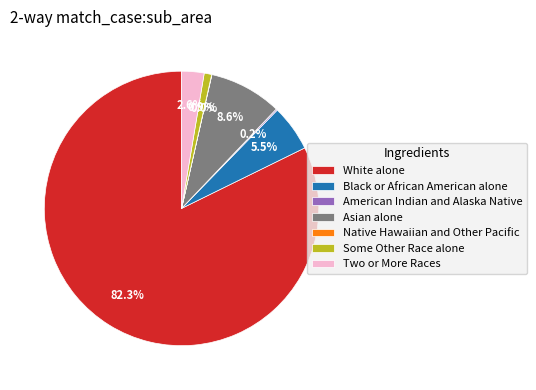

The Some Other Race alone slice represents 1% of the pie. True or false?

True